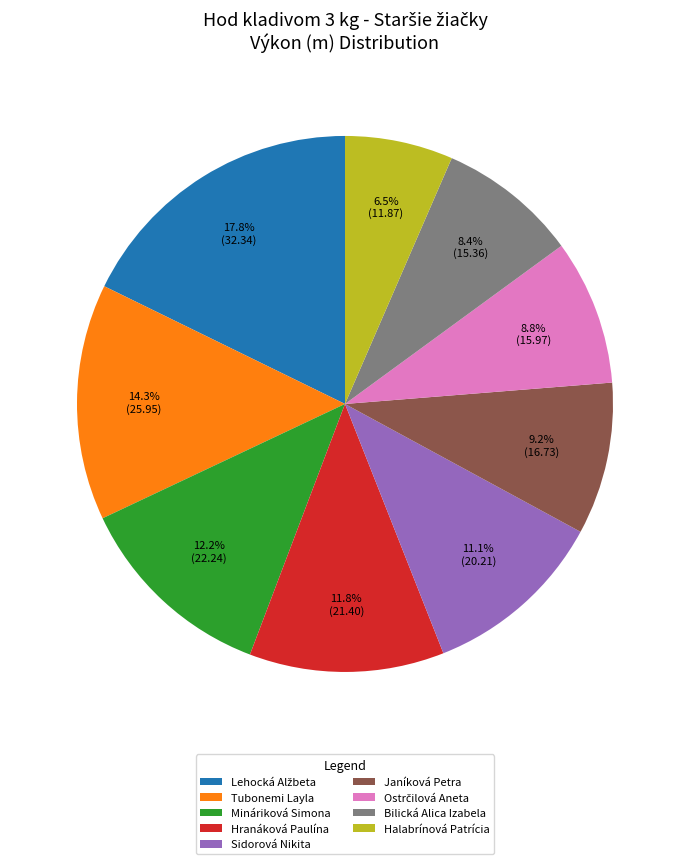

How much of the chart is everything except Hranáková Paulína?

88.2%